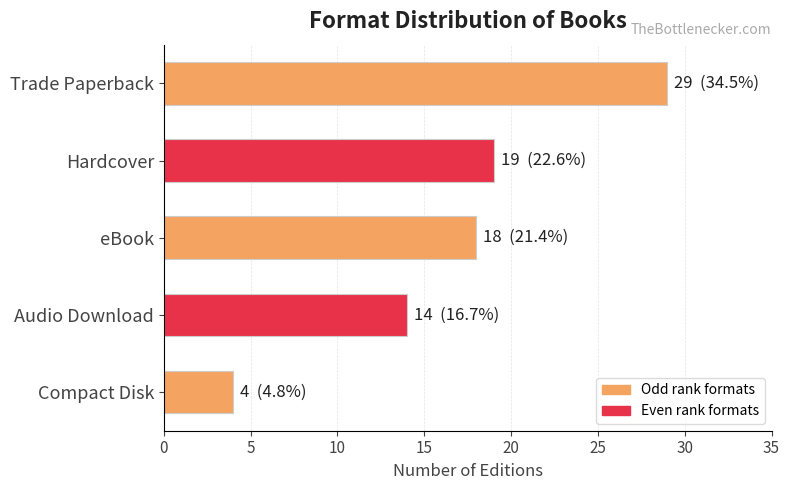

List the labels in order of value, largest first.

Trade Paperback, Hardcover, eBook, Audio Download, Compact Disk